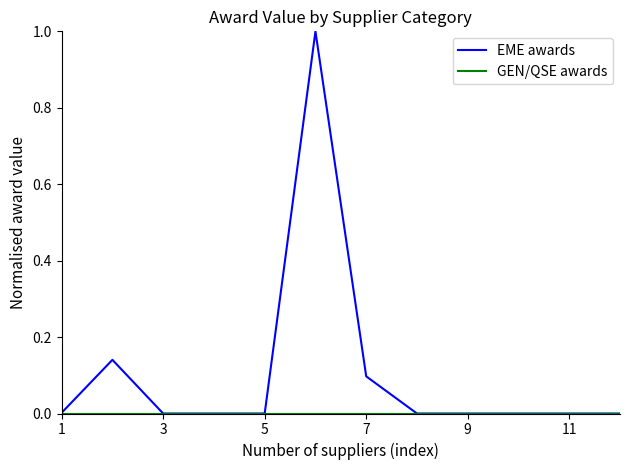

Which series has the widest spread of values?

EME awards